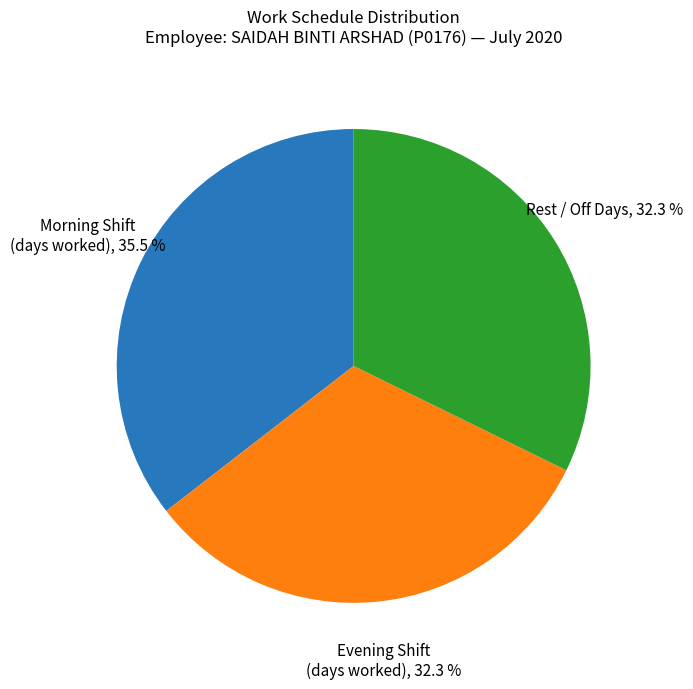

Is Rest / Off Days the majority of the pie?

No